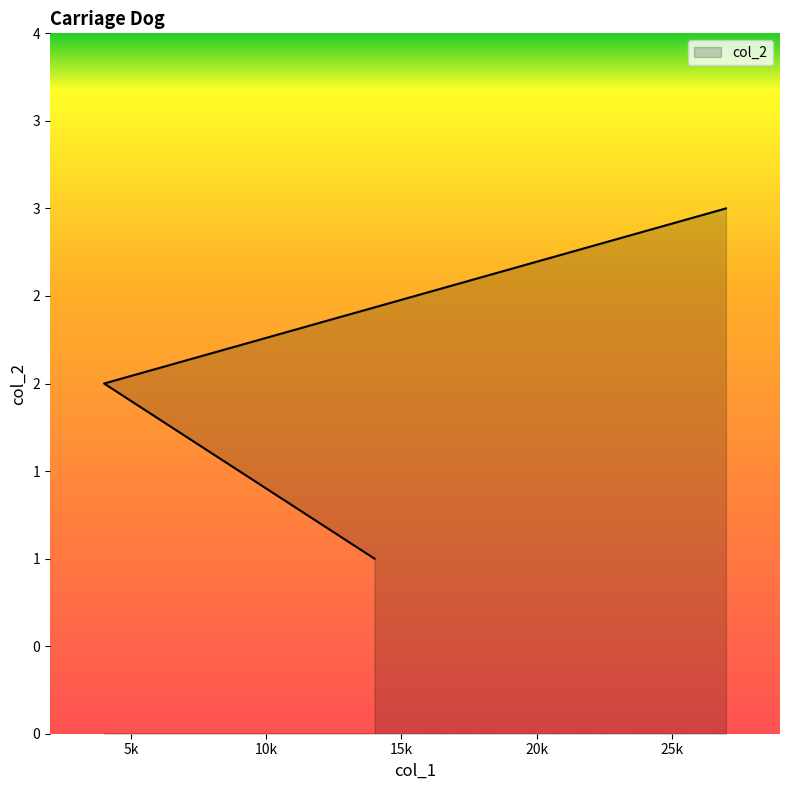

Is it true that the value at 27 is 3?

True